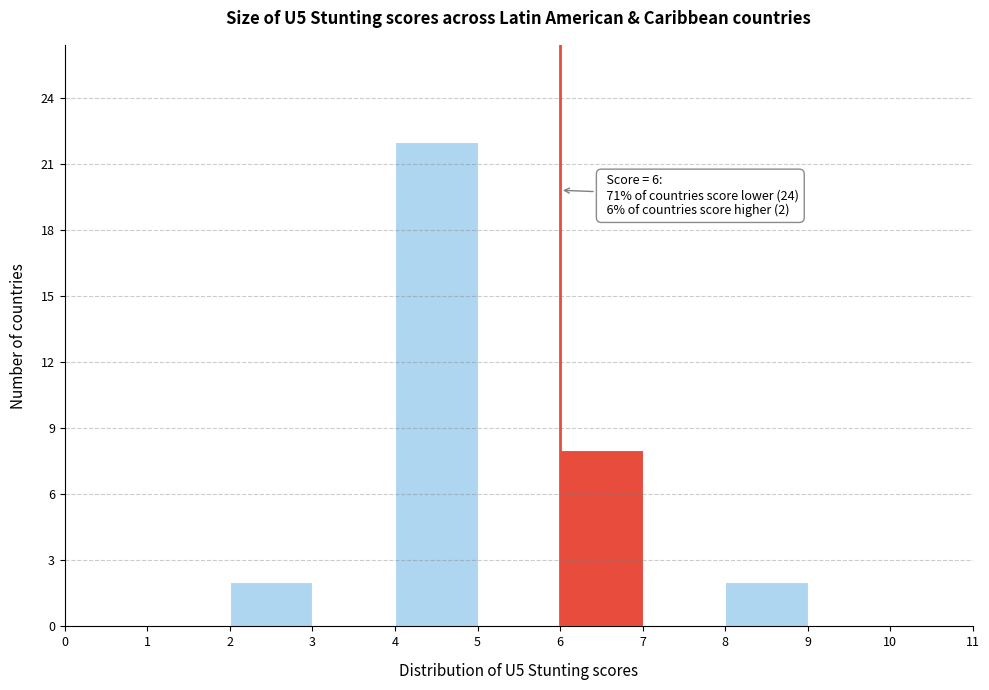

Which range on the x-axis has the tallest bar?

4 to 5